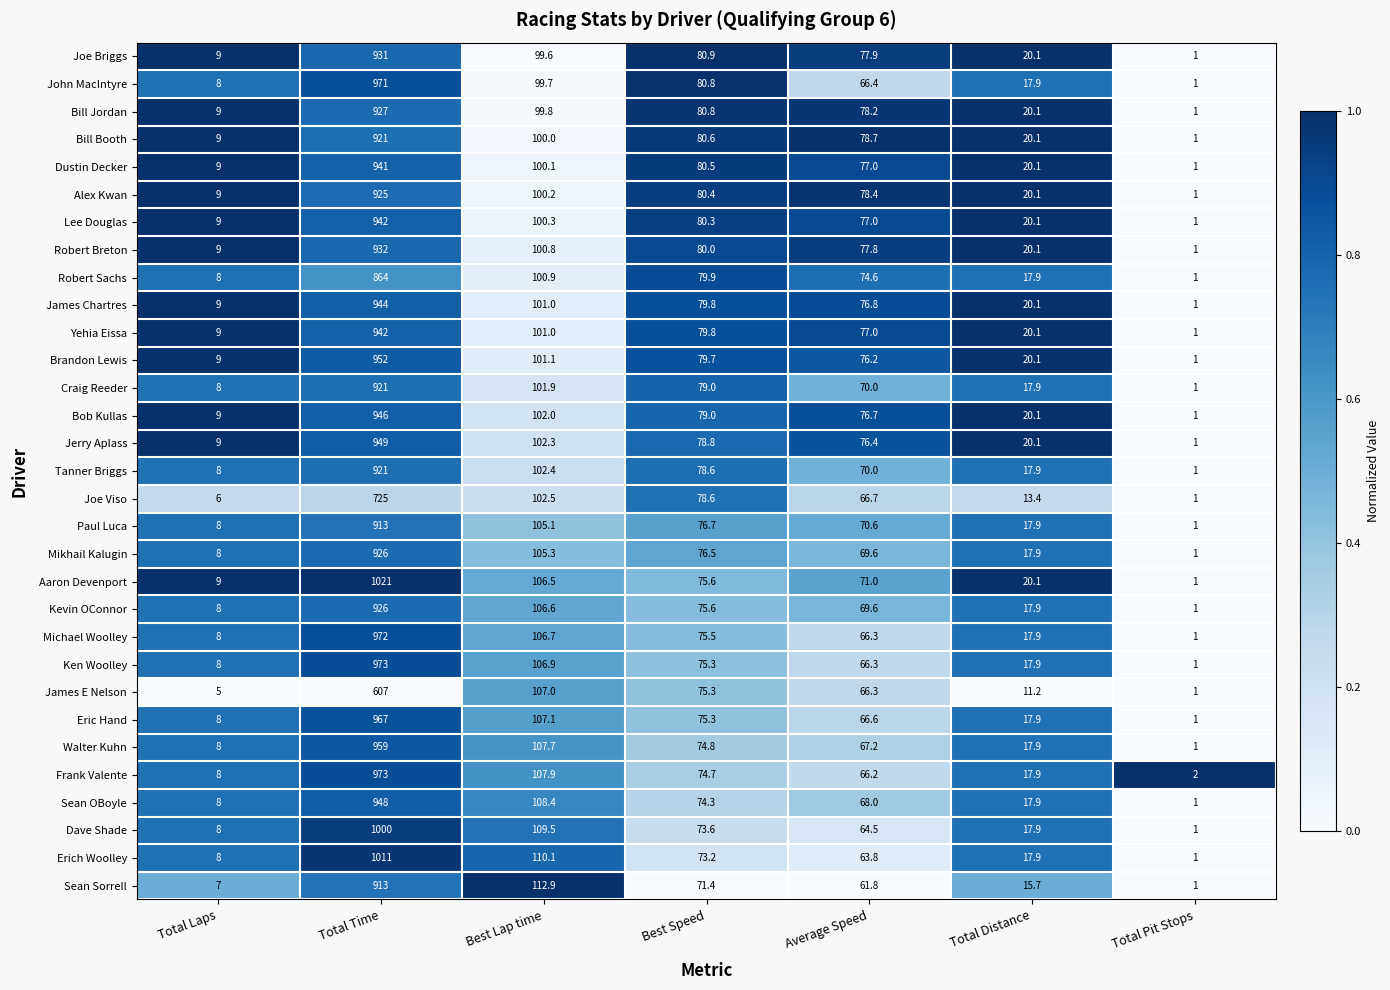

What is the total value across all series at Best Lap time?

3223.3